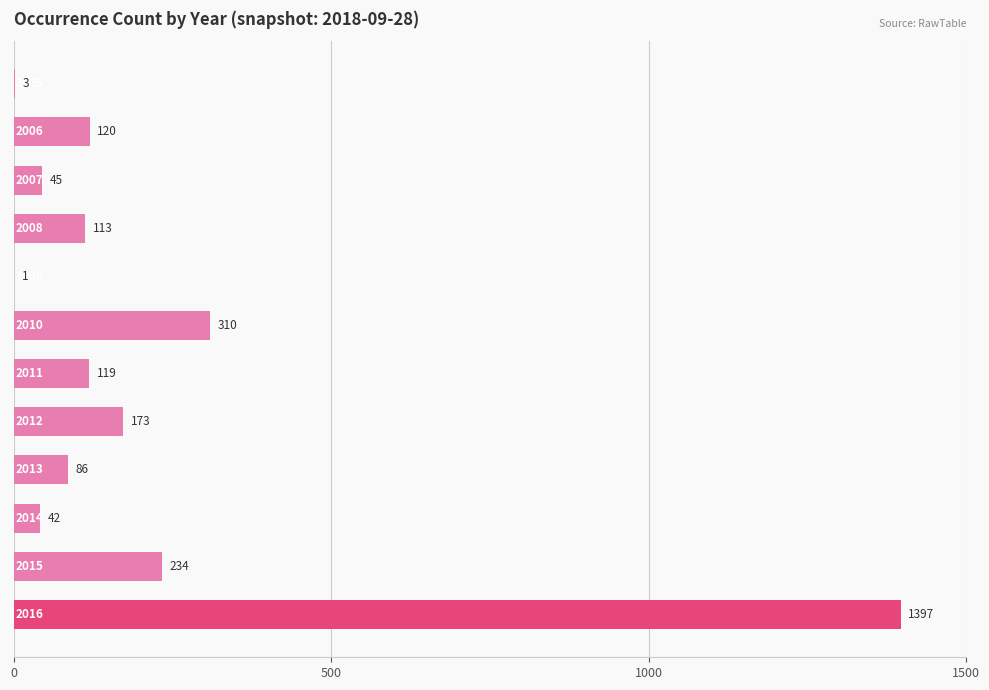

What is the maximum value shown in the chart?

1397